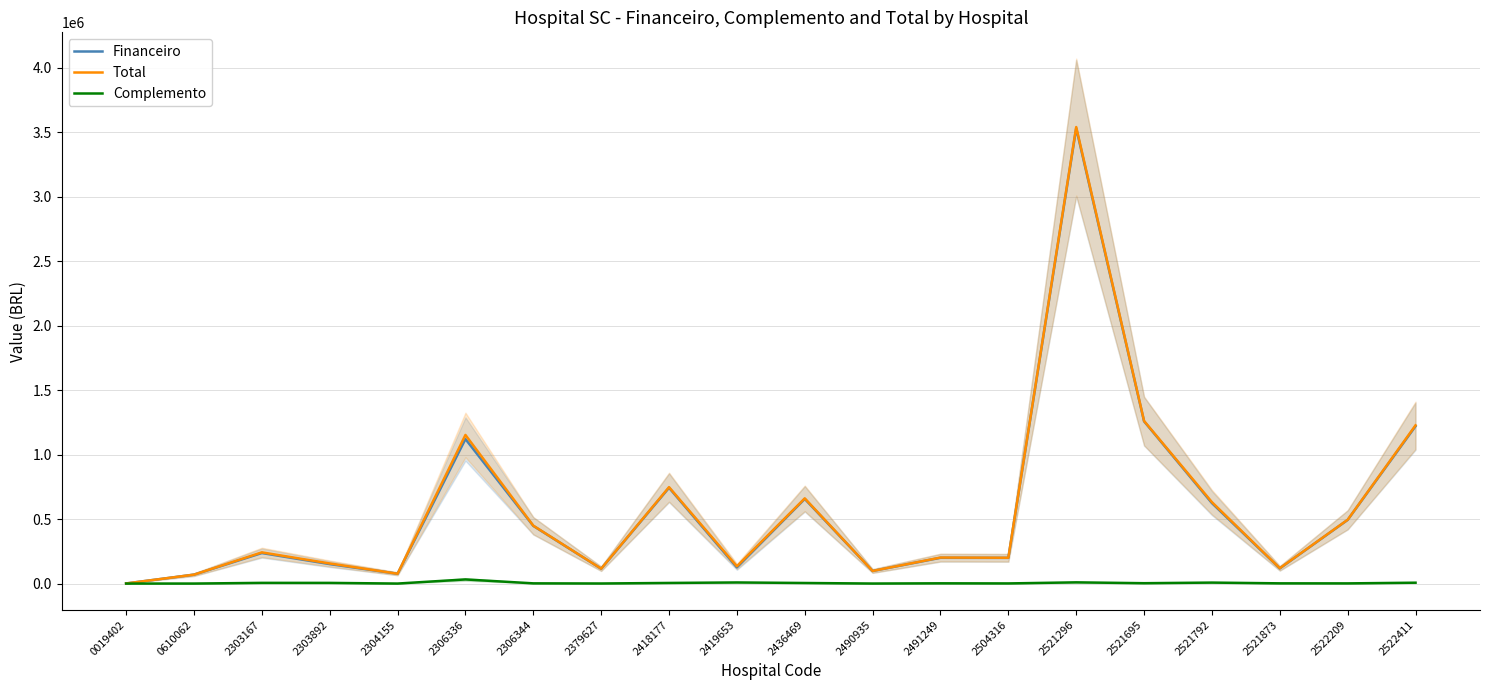

How many lines are shown in the chart?

3